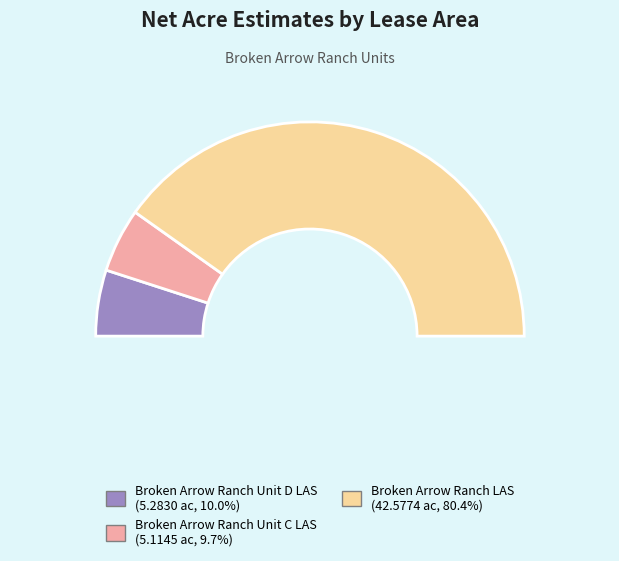

To the nearest percent, what is the difference between the largest and smallest slice percentages?

71%